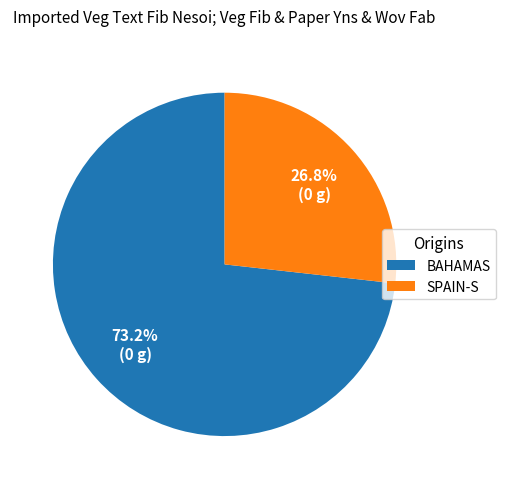

How many segments does this pie chart have?

2